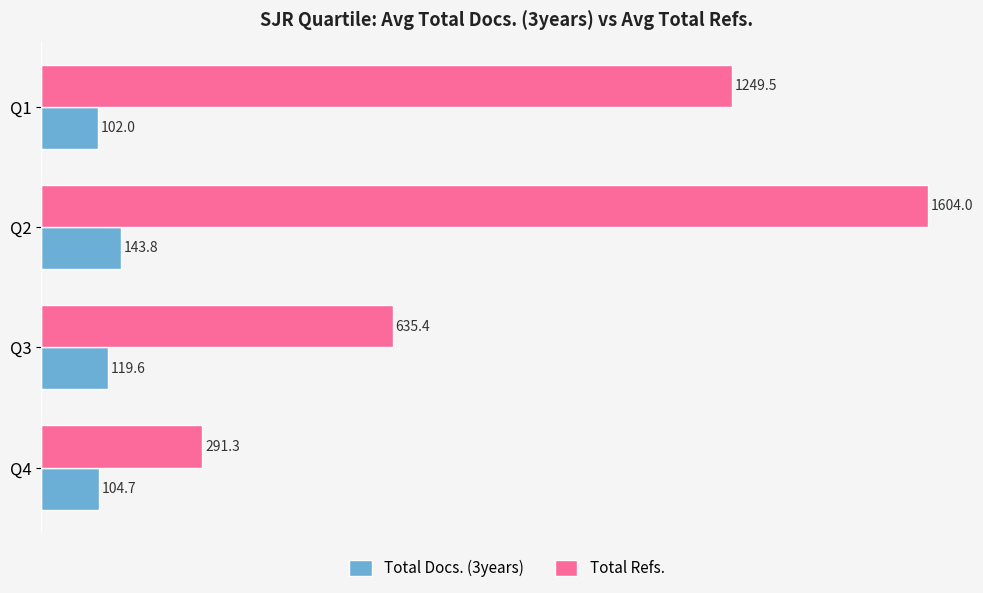

Read the Total Docs. (3years) value at Q1.

102.0